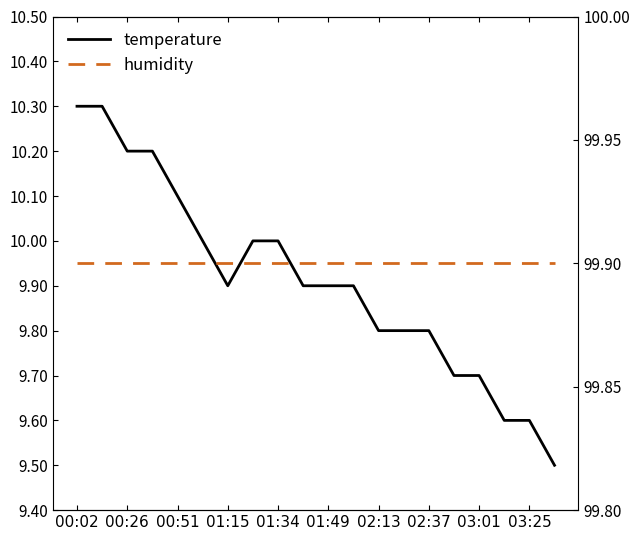

At 11, list the series in order from largest to smallest.

humidity, temperature